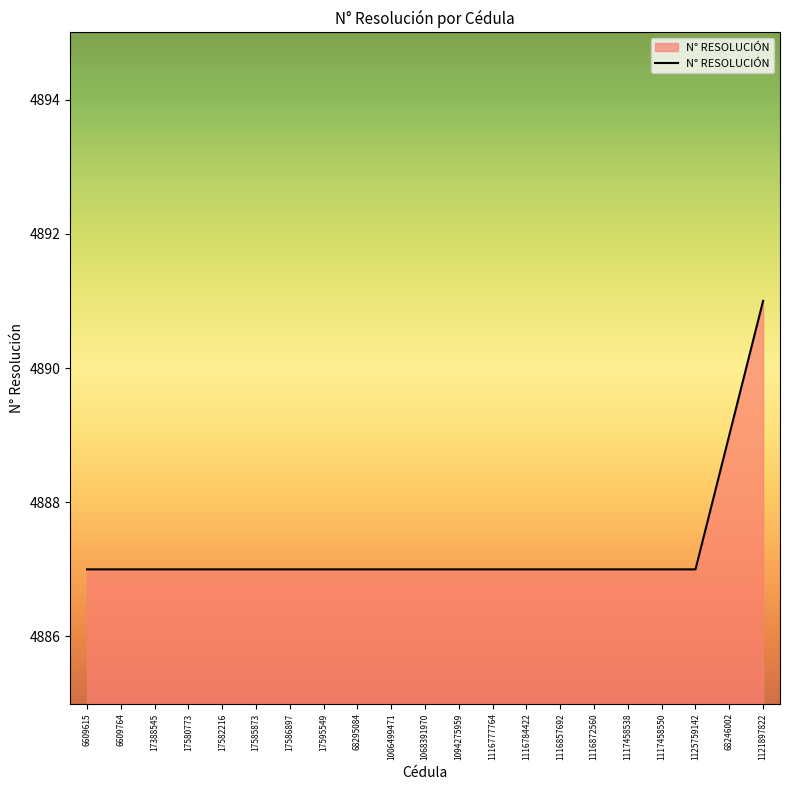

How many series are shown in this chart?

1